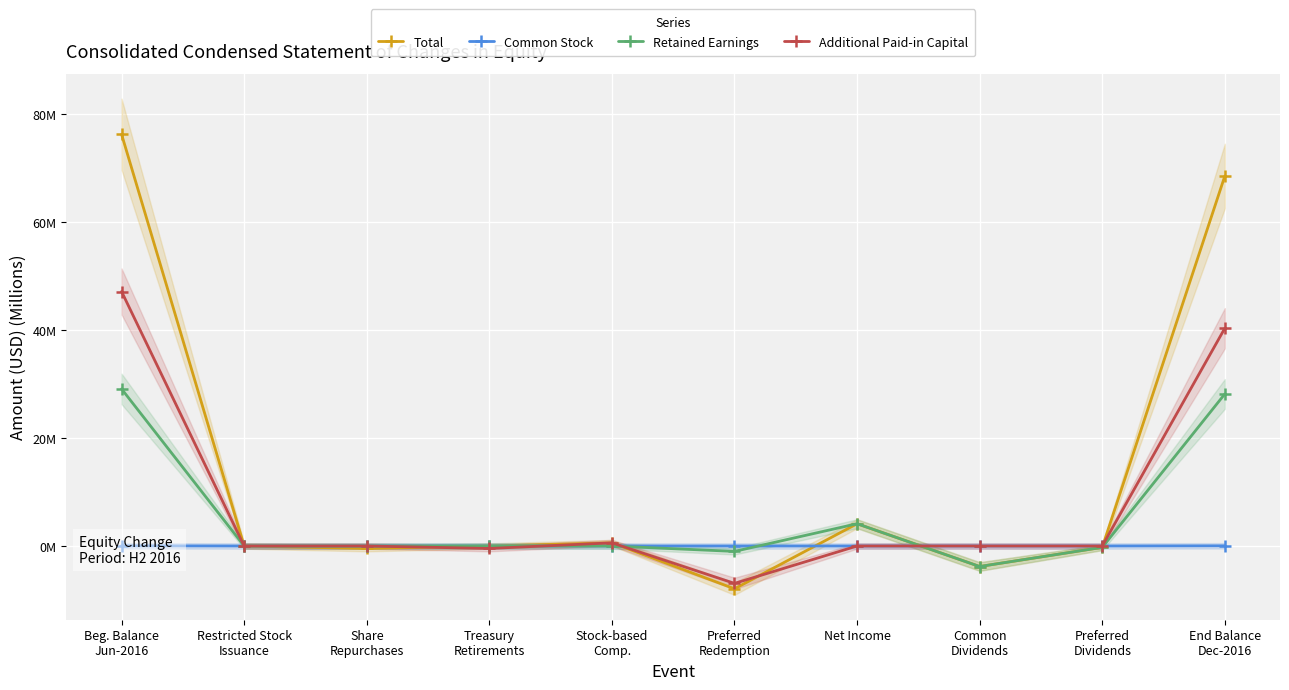

Which category has the lowest value across all series?

Preferred
Redemption